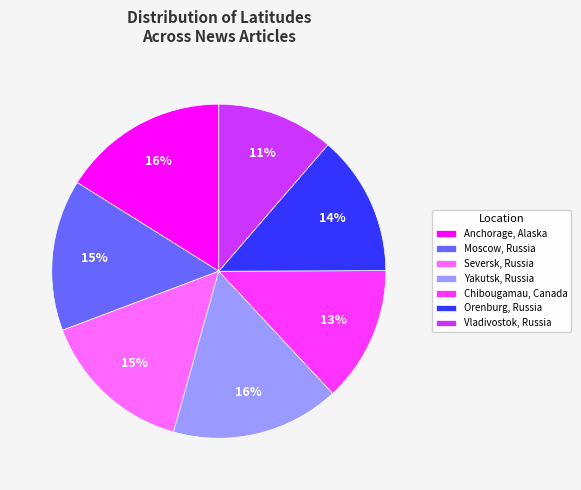

How many slices are in this pie chart?

7